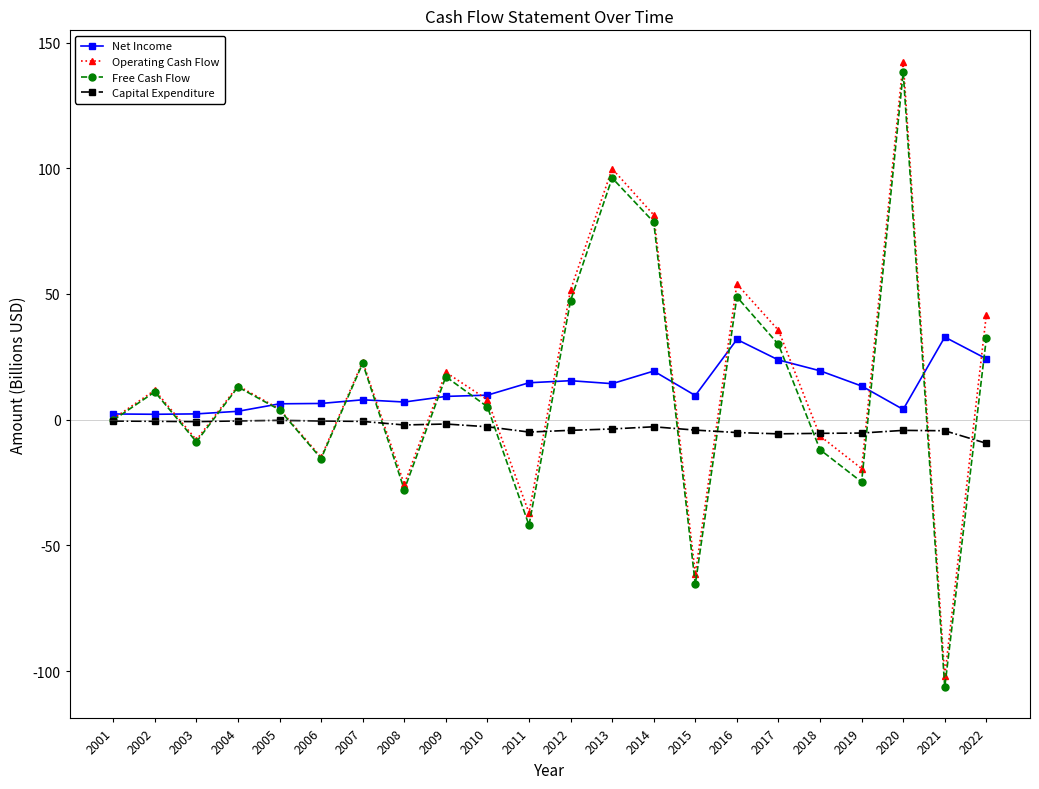

At which category does Operating Cash Flow reach its first local valley?

2003